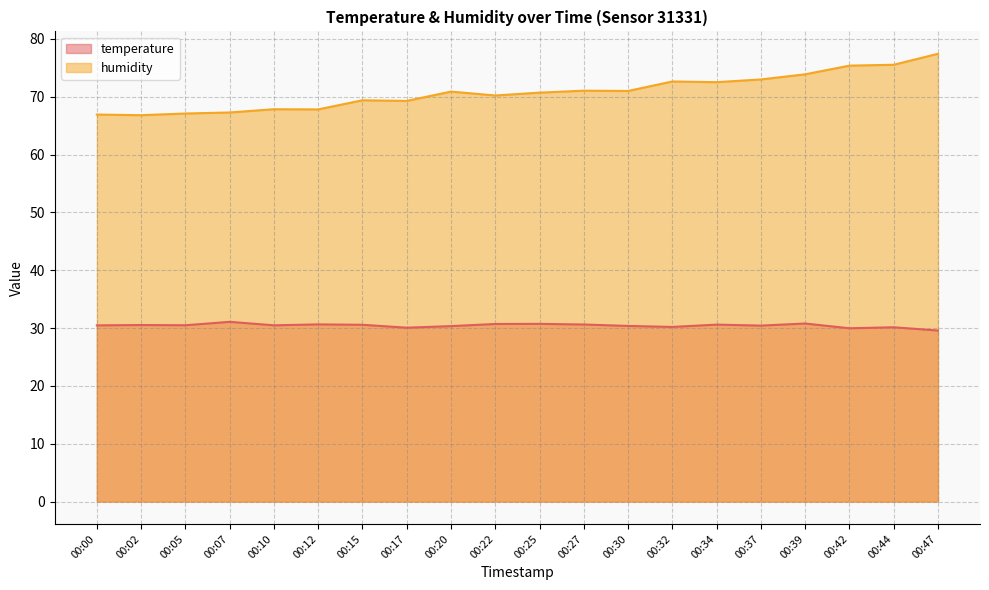

How many data points in temperature are above 30?

18